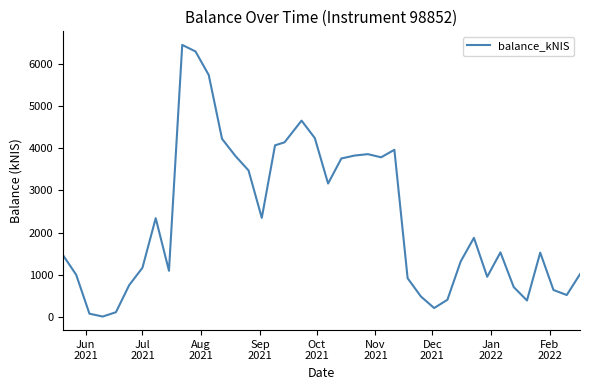

What is the difference between the maximum and minimum values?

6425.8